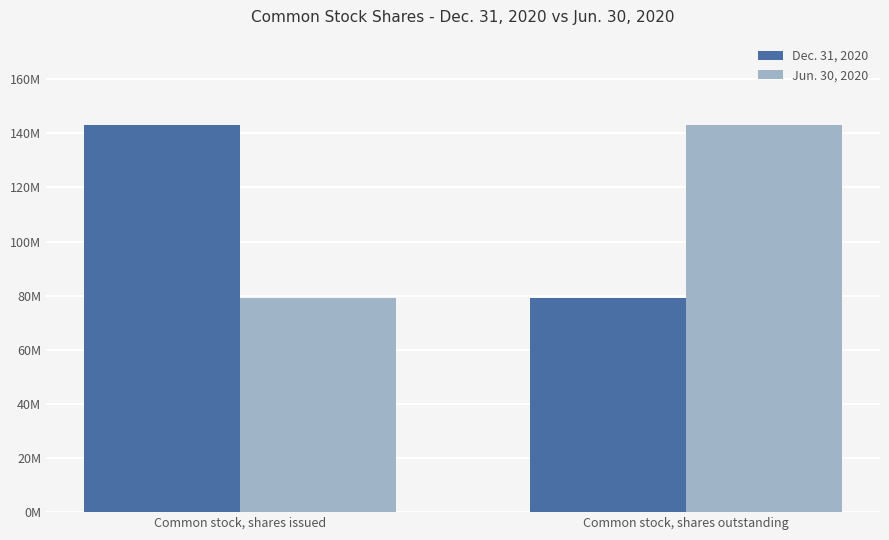

What is the difference between the Dec. 31, 2020 values at Common stock, shares issued and Common stock, shares outstanding?

63857128